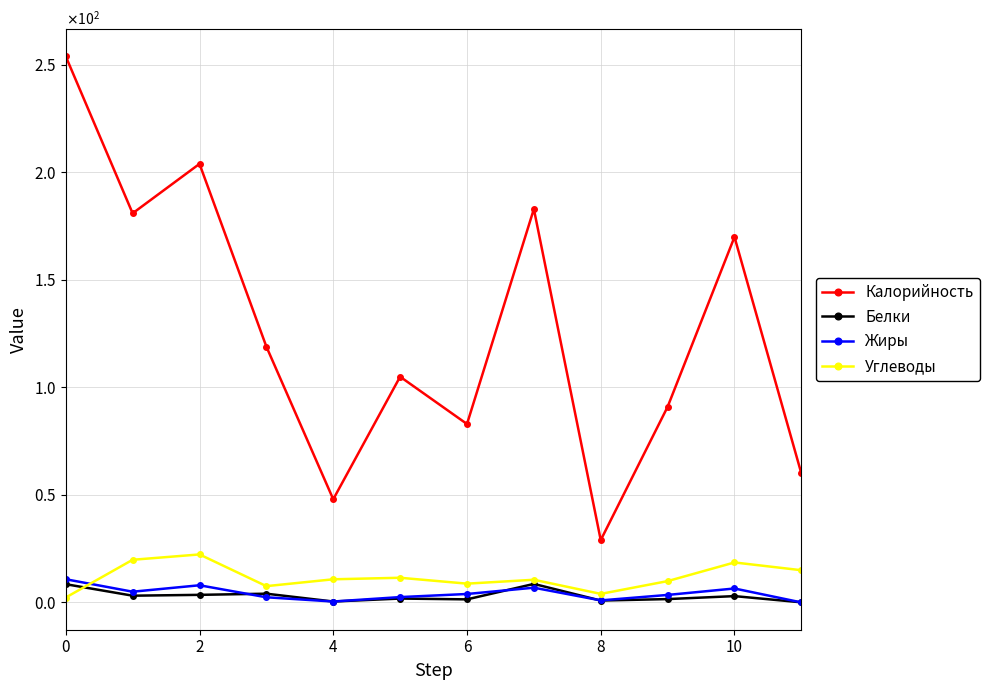

What are all the series names shown in the legend?

Калорийность, Белки, Жиры, Углеводы